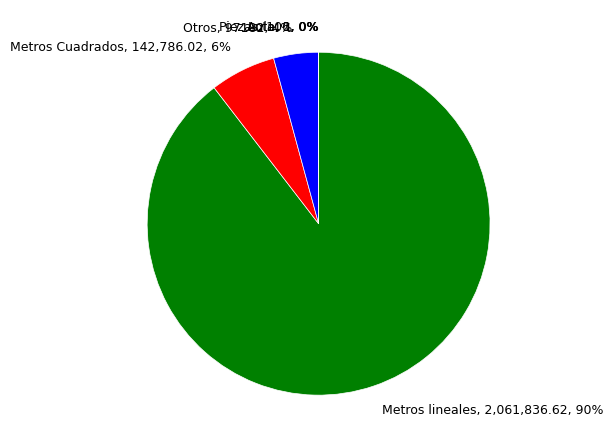

Is it true that Metros lineales, 2,061,836.62, 90% is 90% of the pie?

True